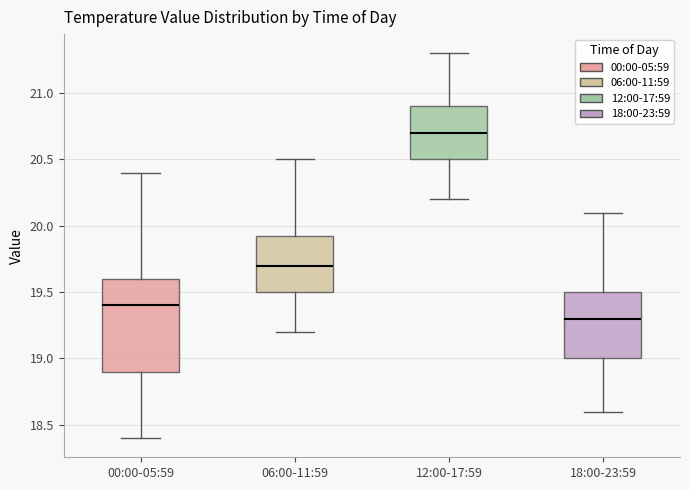

Which box has the highest median line?

12:00-17:59